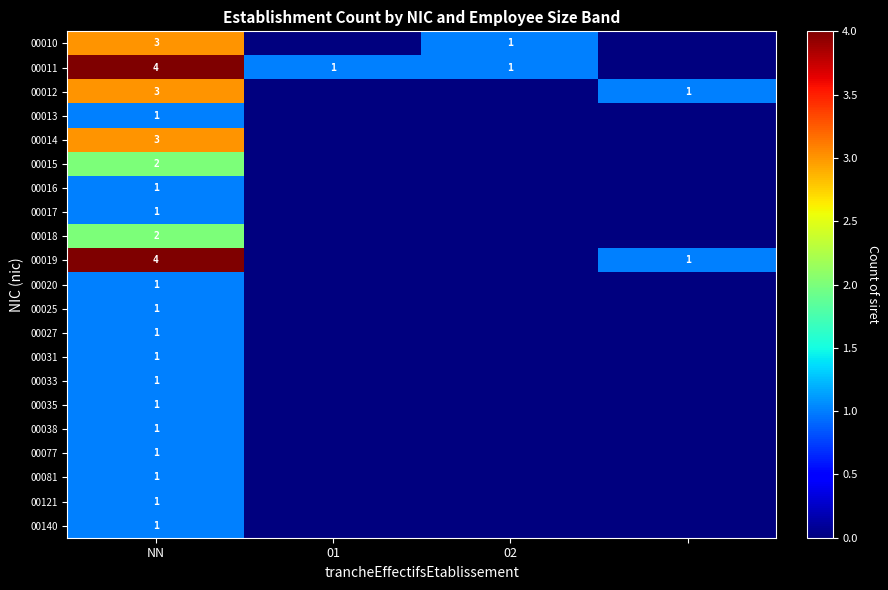

Is it true that 00011 equals 7 at NN?

False